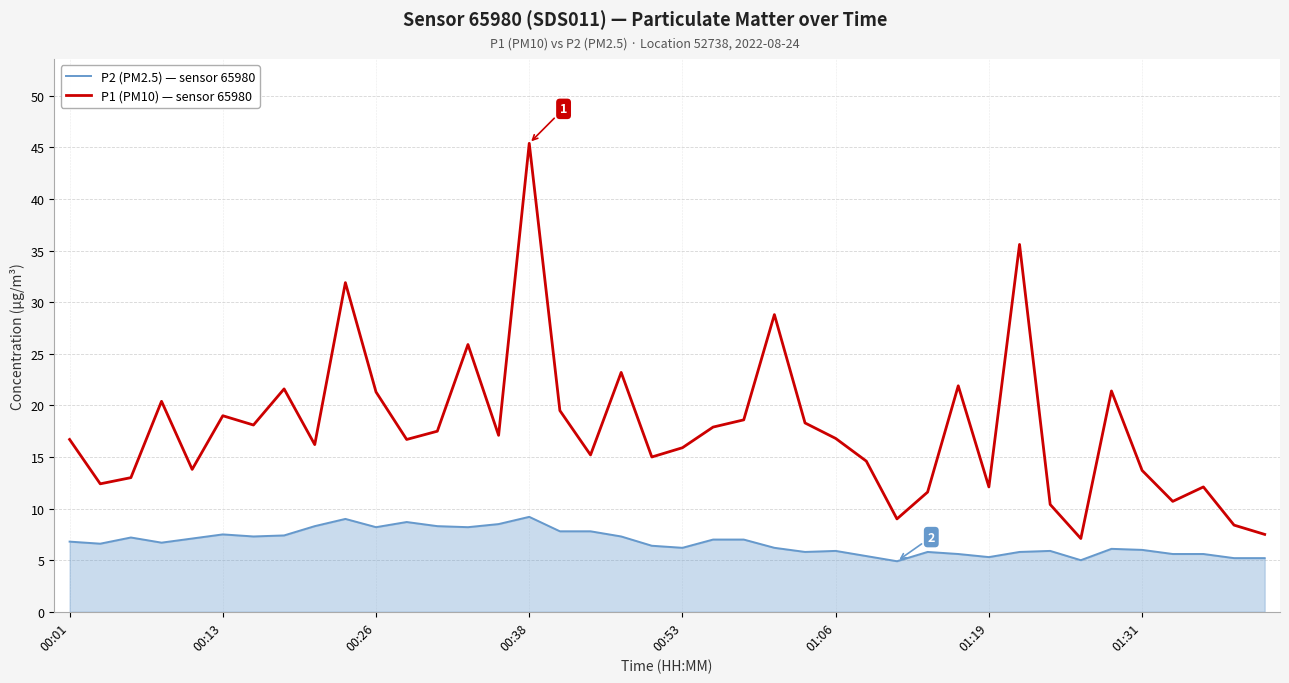

At how many categories does at least one series exceed 10?

36